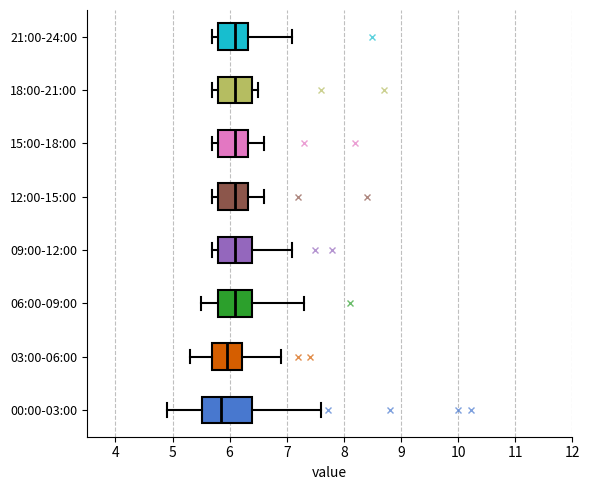

Which box is the widest, from its left edge to its right edge?

00:00-03:00